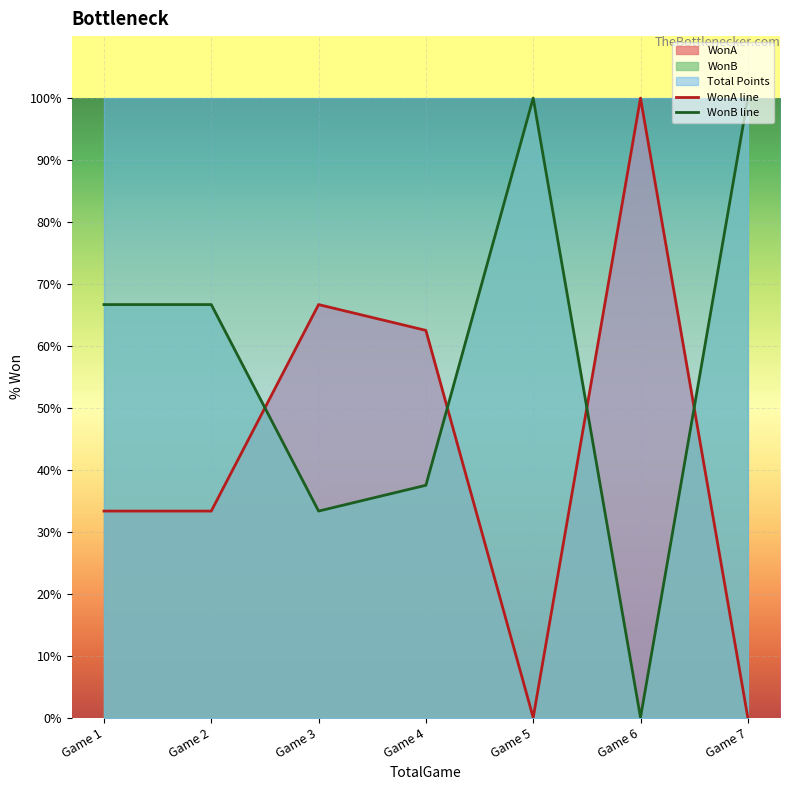

What is the difference between the maximum and minimum values in the WonB line series?

100.0